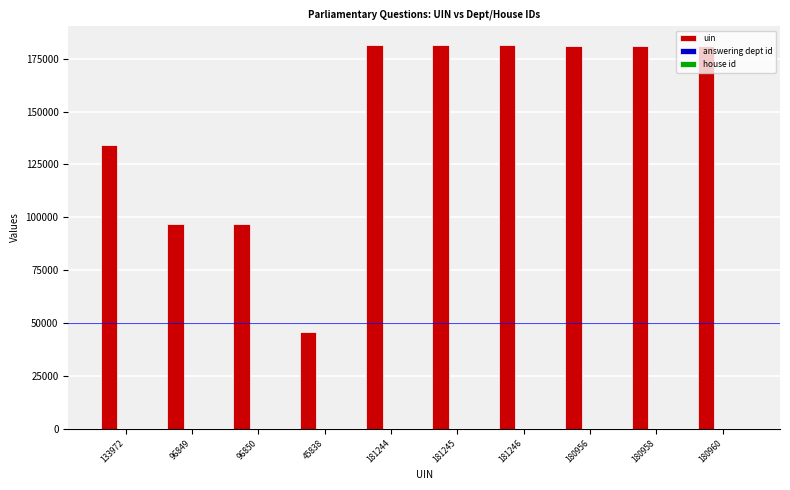

How many data points does each series have?

10